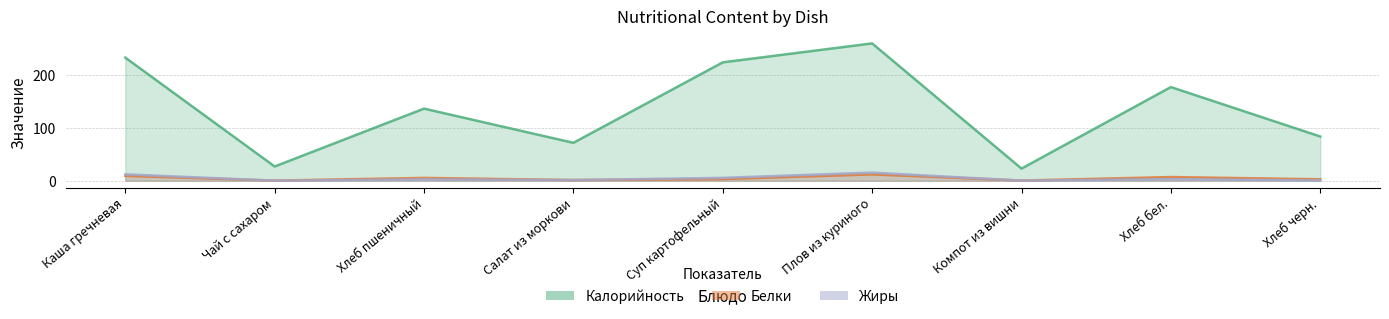

Which label corresponds to the smallest value in the chart?

Чай с сахаром